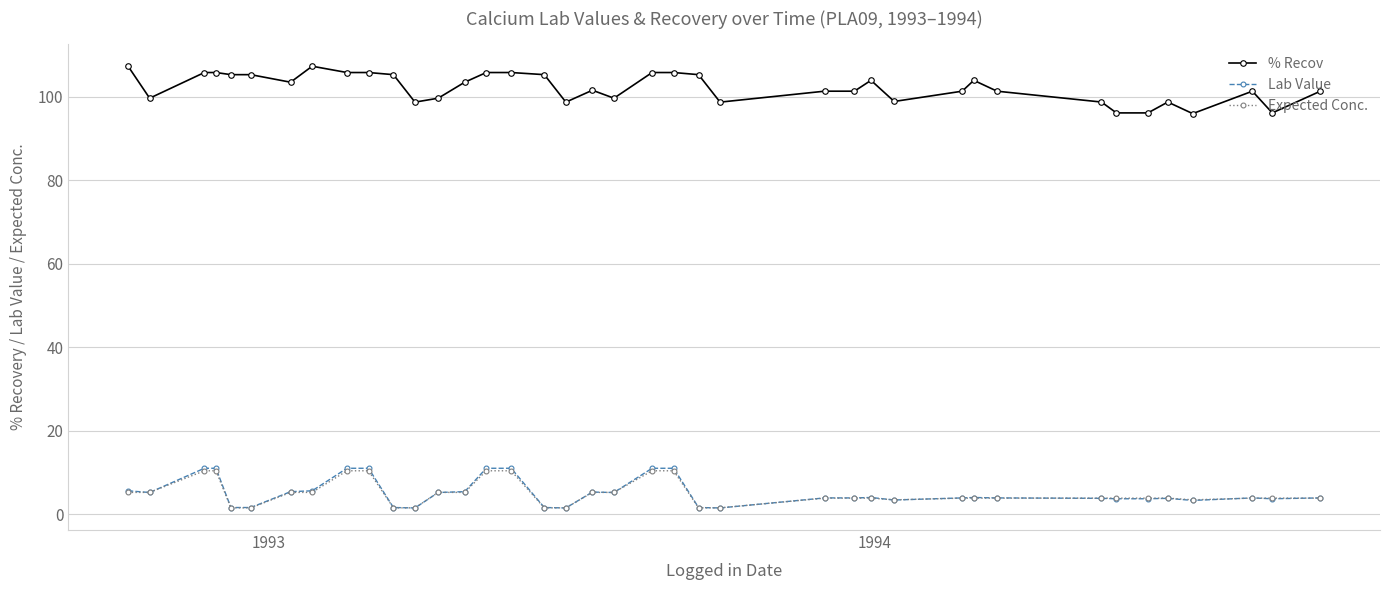

What is the difference between the second highest and second lowest values in the % Recov series?

11.2